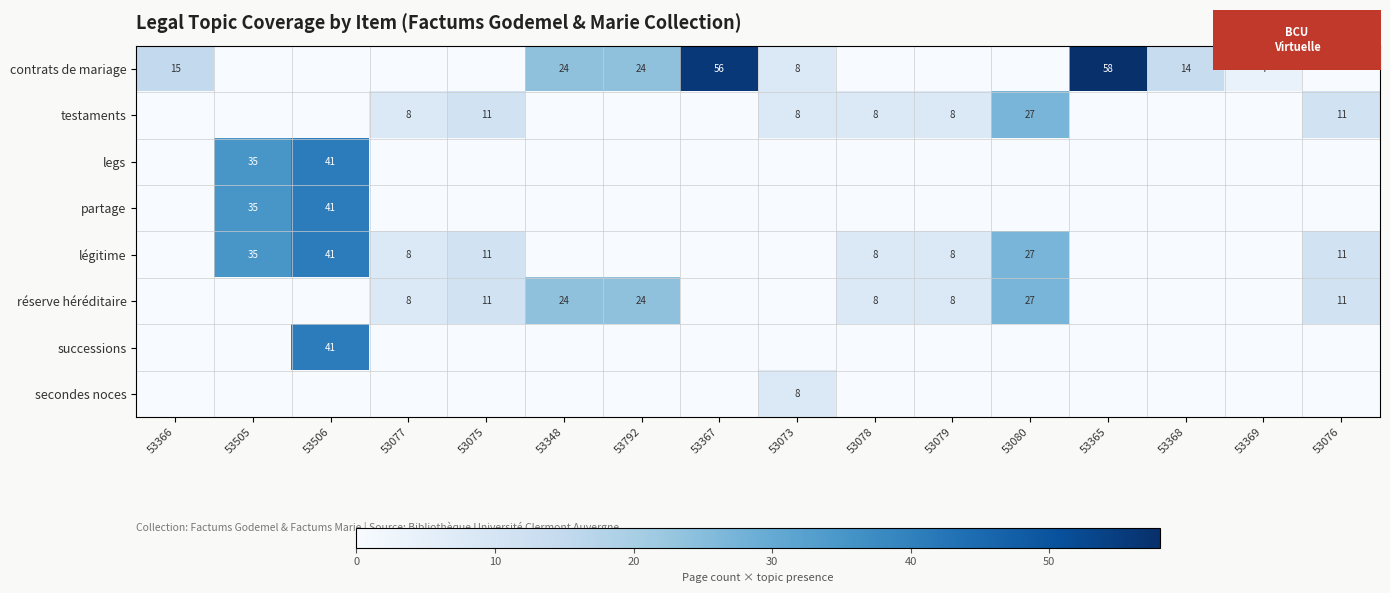

What is the difference between the maximum and minimum values in the secondes noces series?

8